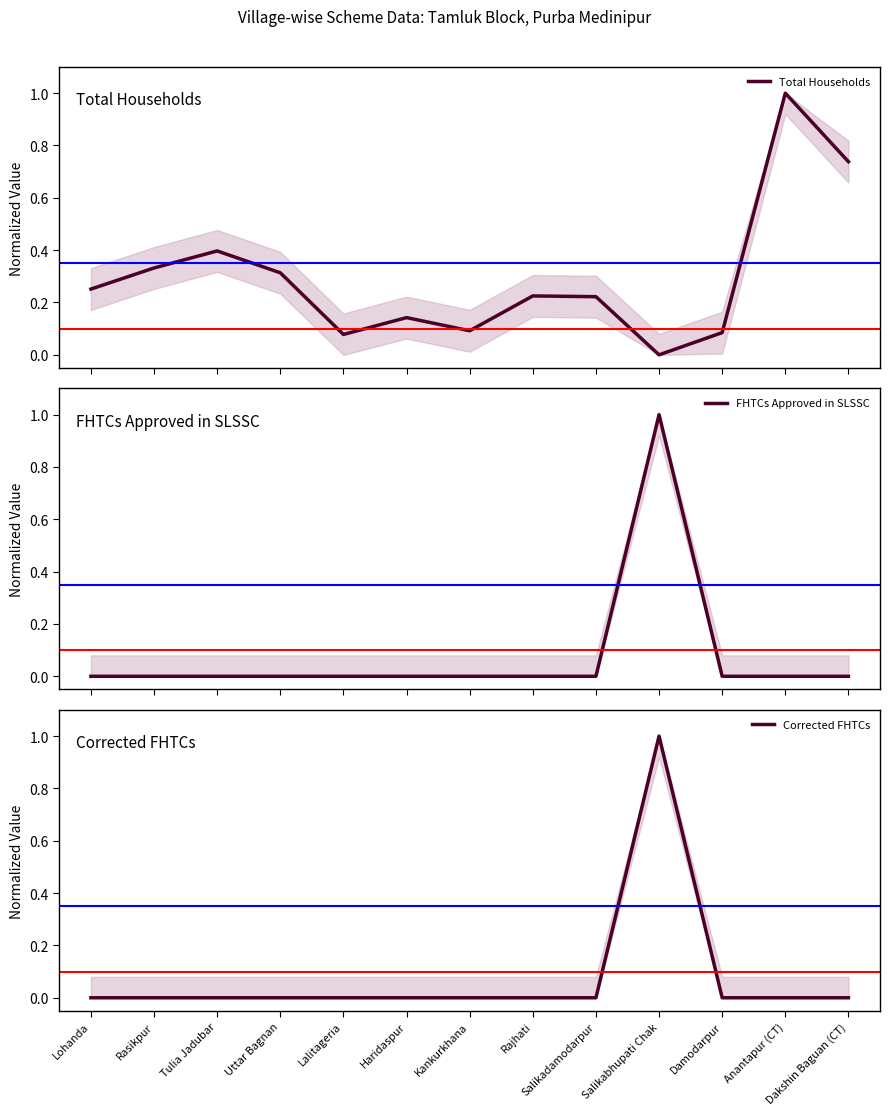

The value of Corrected FHTCs at Dakshin Baguan (CT) is 0.0. True or false?

True